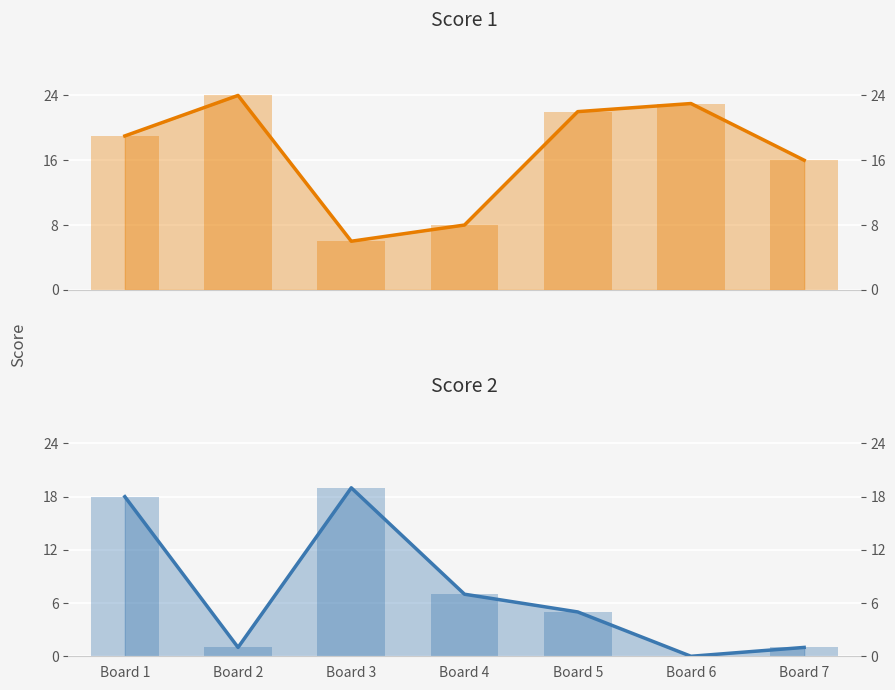

What is the difference between the highest and lowest values at Board 6?

23